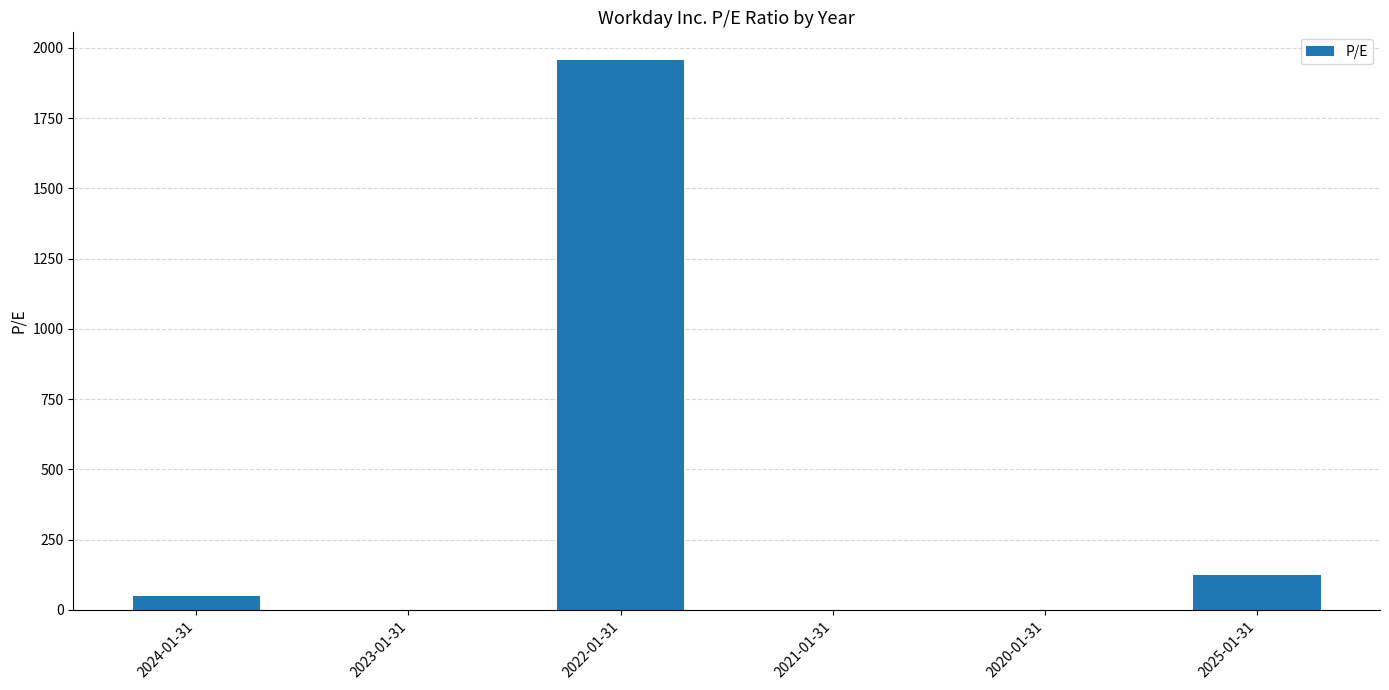

What is the sum of the values at 2021-01-31 and 2024-01-31?

50.5